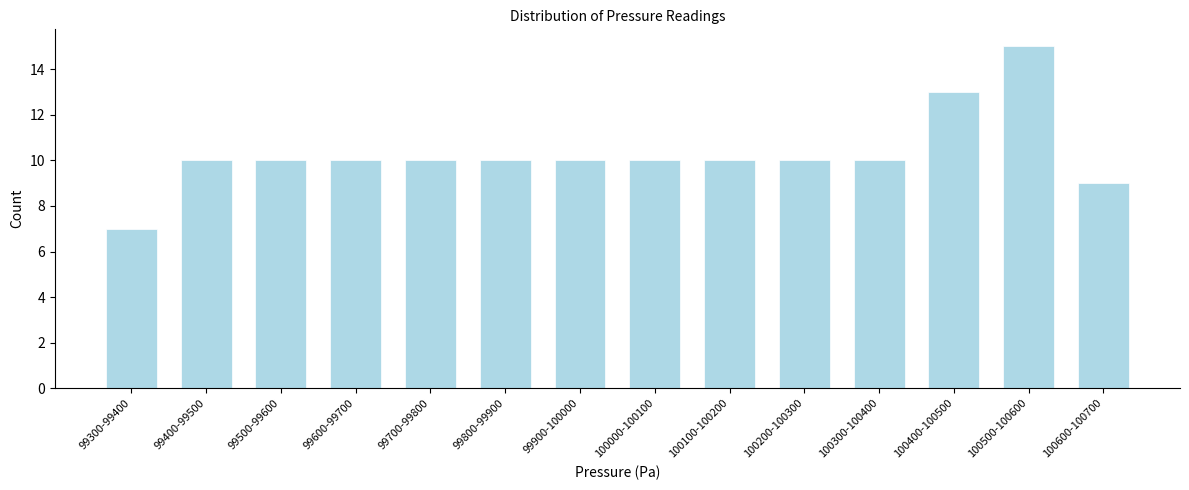

Reading left to right, transcribe all the data shown in this chart.

7	10	10	10	10	10	10	10	10	10	10	13	15	9